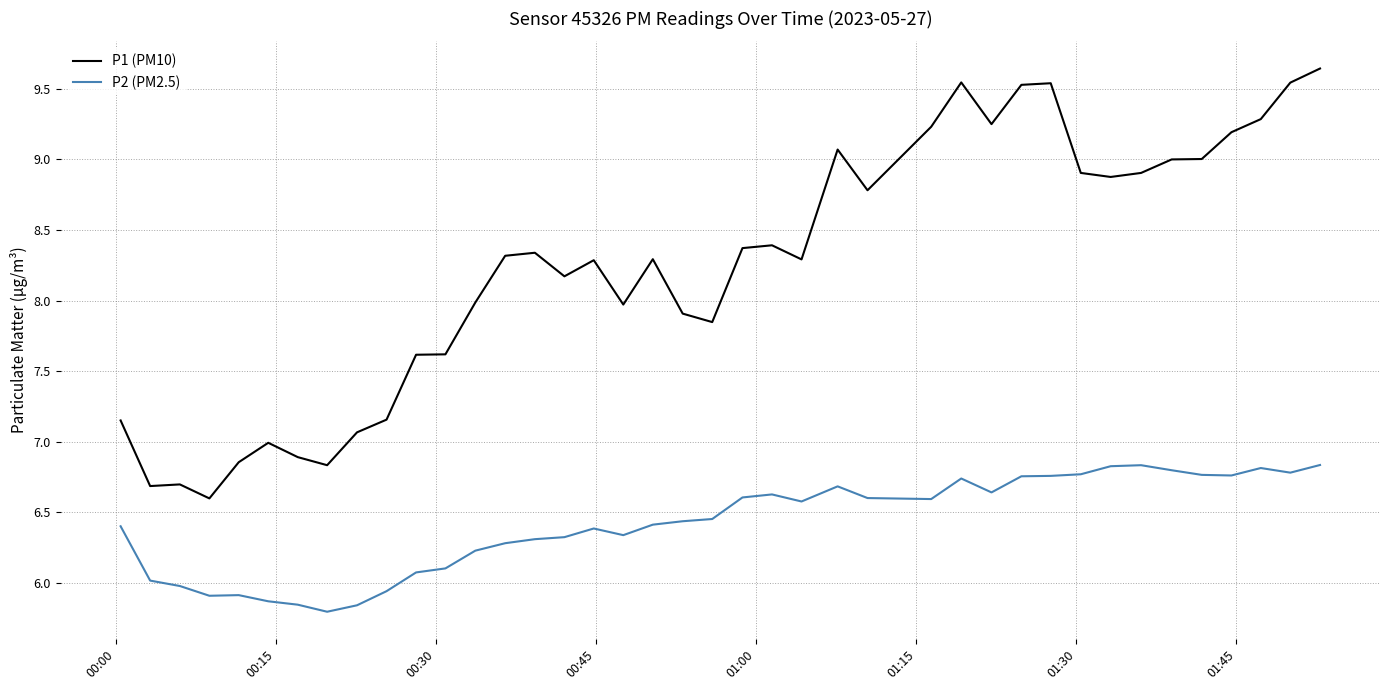

Which series has the largest total across all categories?

P1 (PM10)